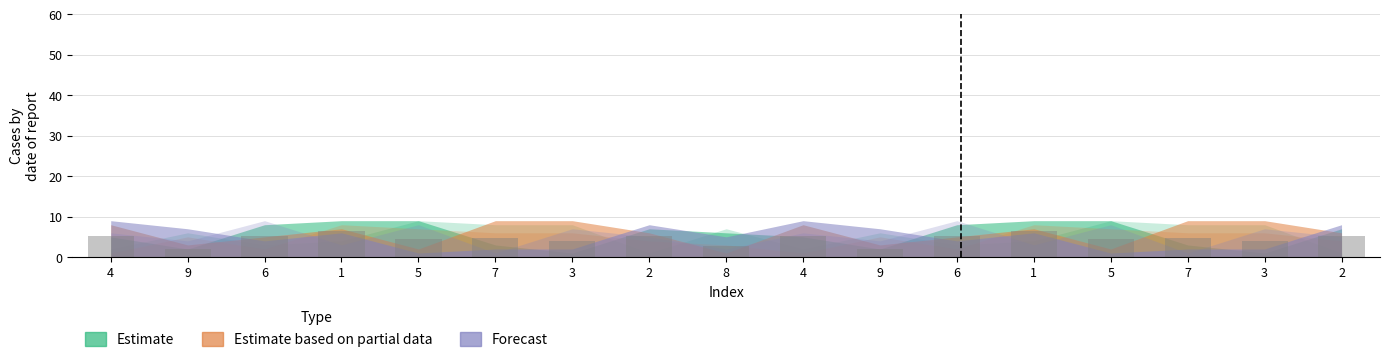

How many data points does each series have?

17